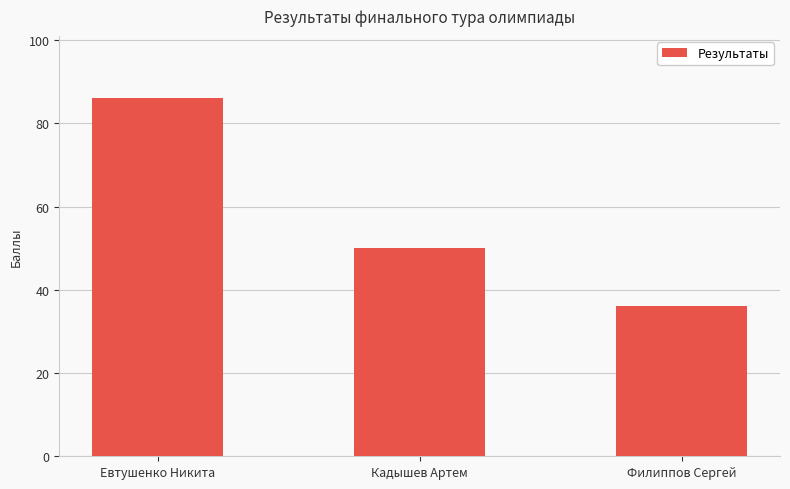

What is the change in value from Евтушенко Никита to Кадышев Артем?

-36